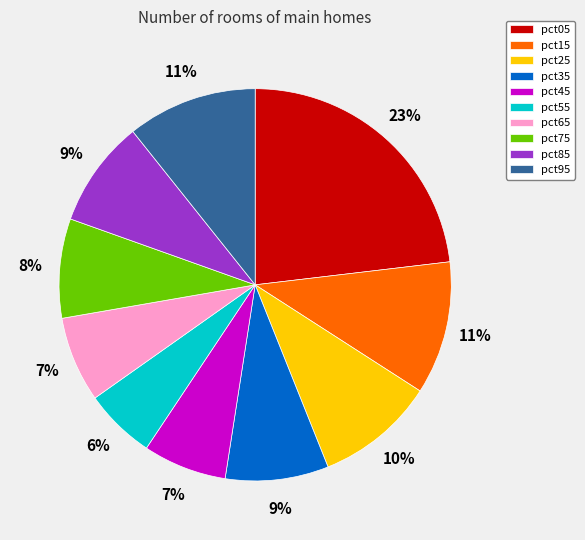

Do pct05 and pct65 together represent more than half of the pie?

No